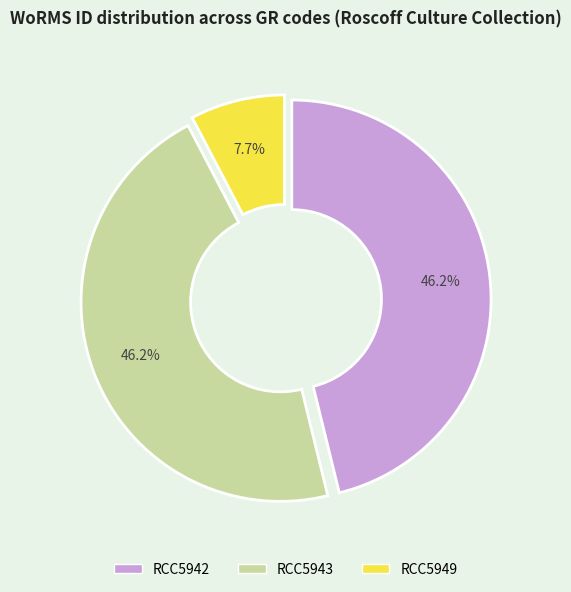

Combined, what portion of the pie is RCC5949 and RCC5942?

53.8%